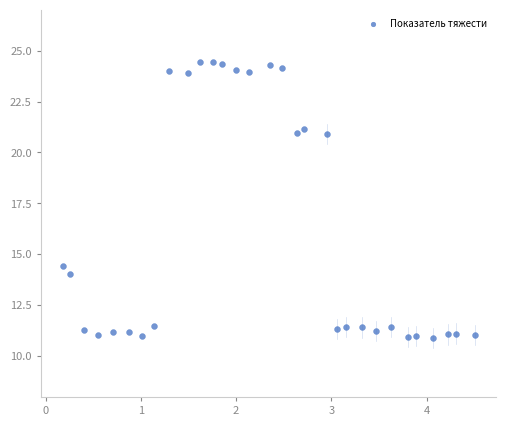

What is the range of X values (max minus min)?

4.3